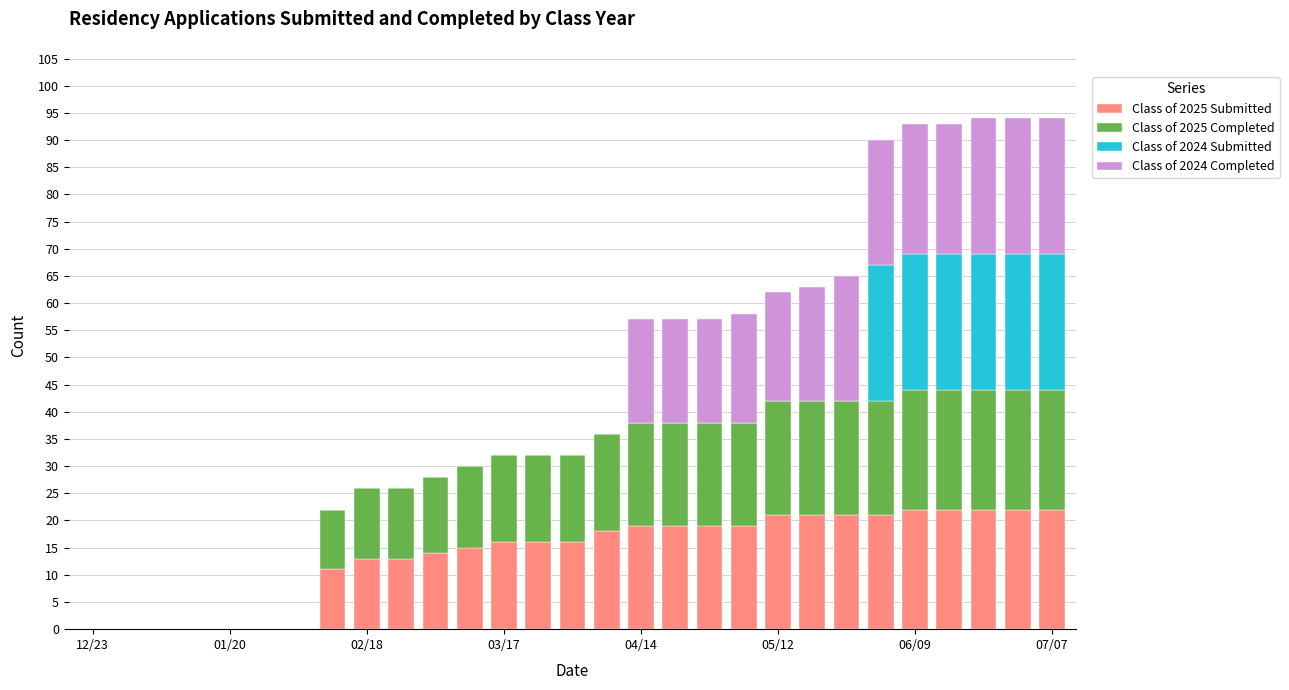

Are the bars horizontal?

No